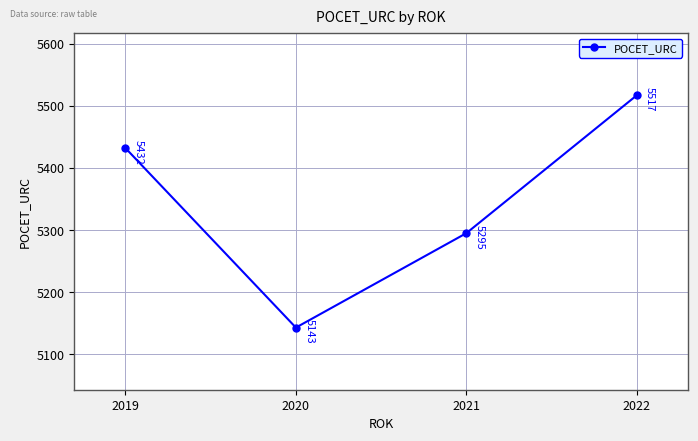

At which category does the chart reach its minimum across all series?

2020